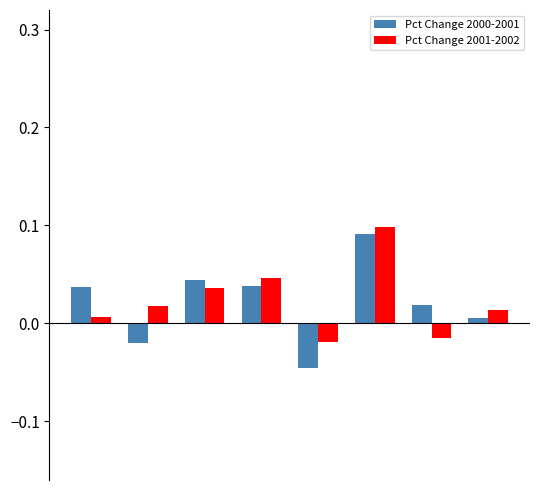

Count the number of data series in this chart.

2